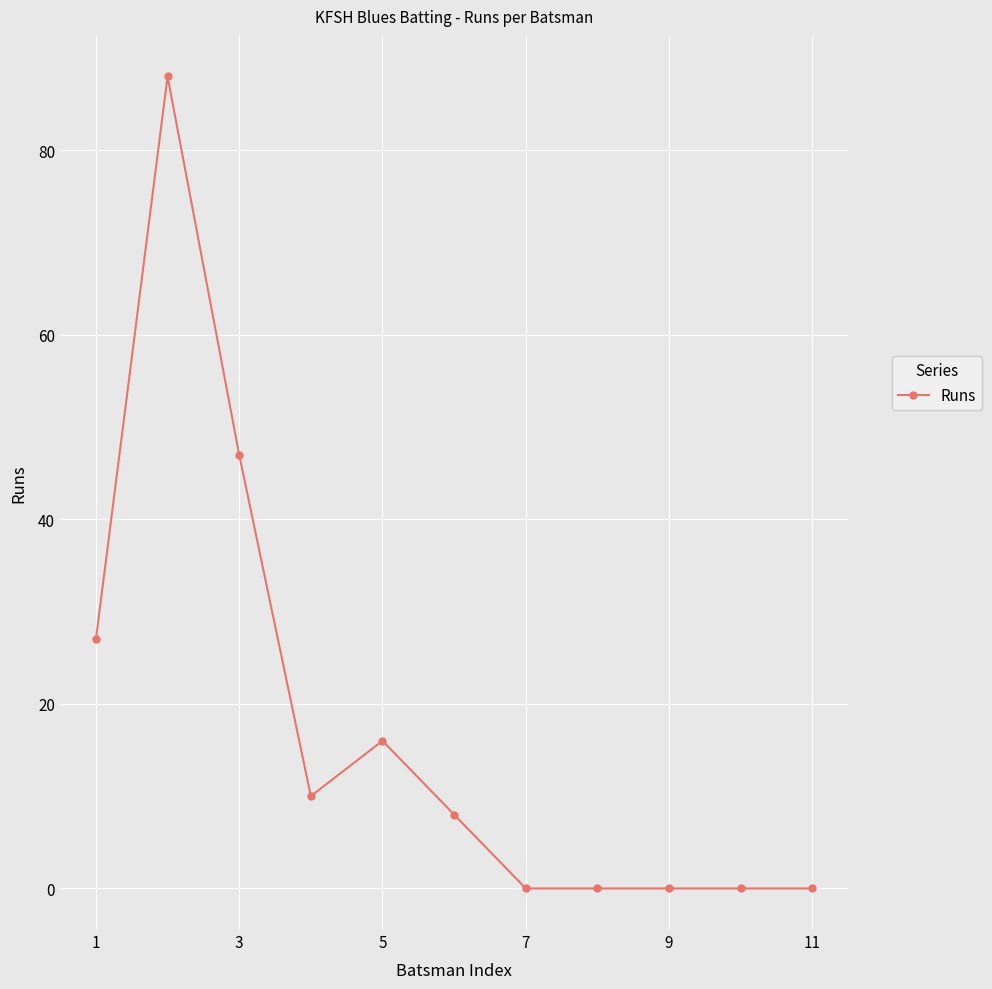

What is the sum of all values?

196